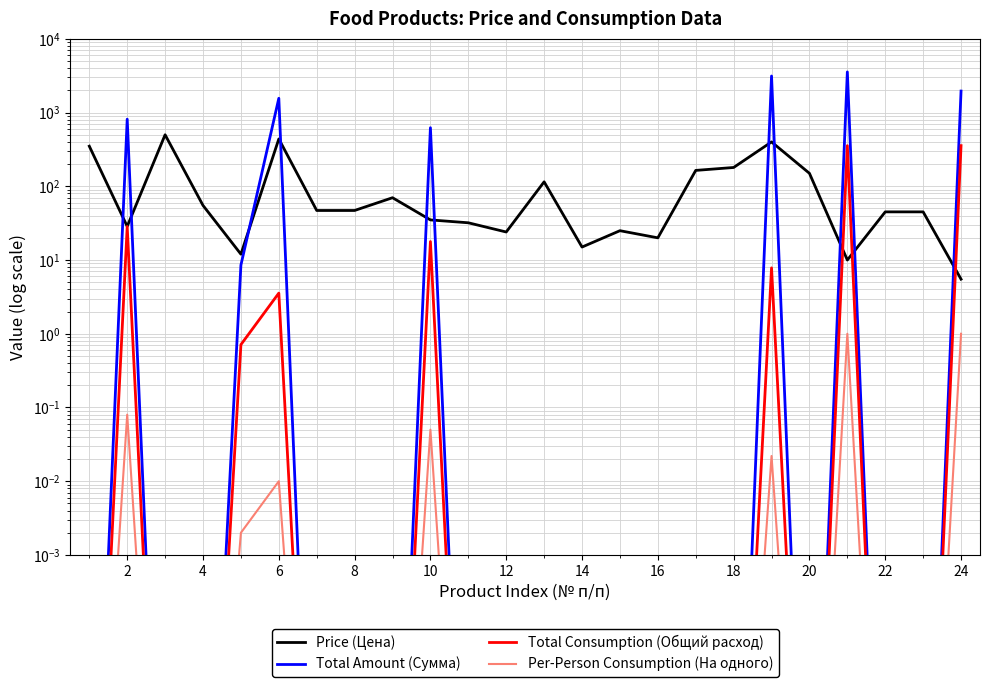

True or false: Total Consumption (Общий расход) and Total Amount (Сумма) intersect in this chart.

False